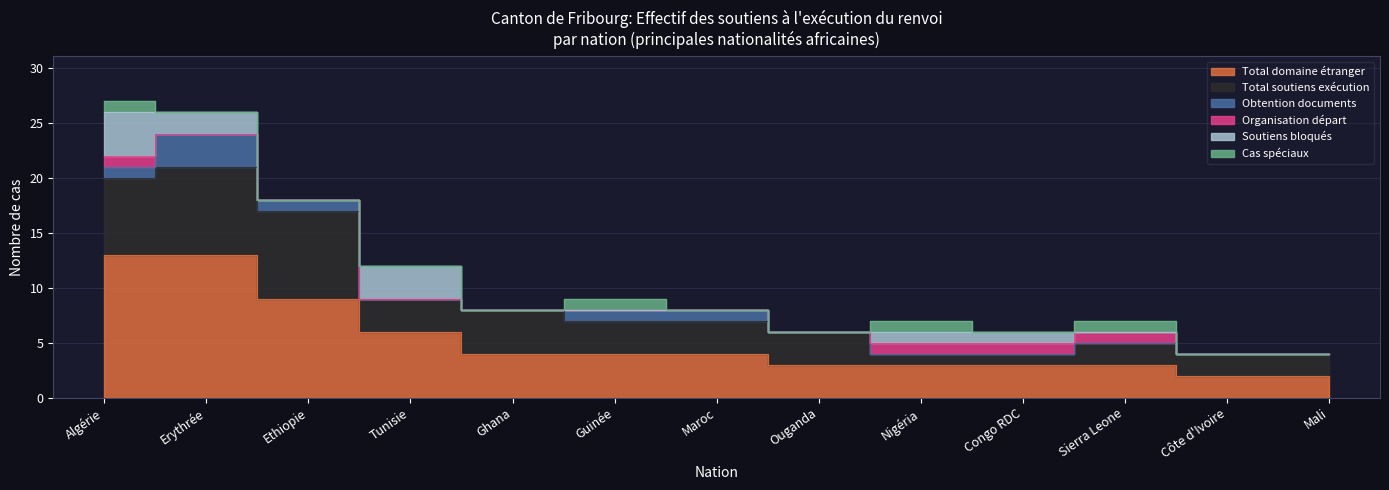

Reading left to right, extract all data points from this chart.

Total domaine étranger: 13	13	9	6	4	4	4	3	3	3	3	2	2
Total soutiens exécution: 7	8	8	3	4	3	3	3	1	1	2	2	2
Obtention documents: 1	3	1	0	0	1	1	0	0	0	0	0	0
Organisation départ: 1	0	0	0	0	0	0	0	1	1	1	0	0
Soutiens bloqués: 4	2	0	3	0	0	0	0	1	1	0	0	0
Cas spéciaux: 1	0	0	0	0	1	0	0	1	0	1	0	0